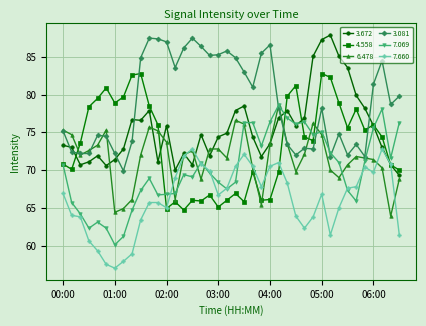

What is the highest value of the 3.672 series?

87.9